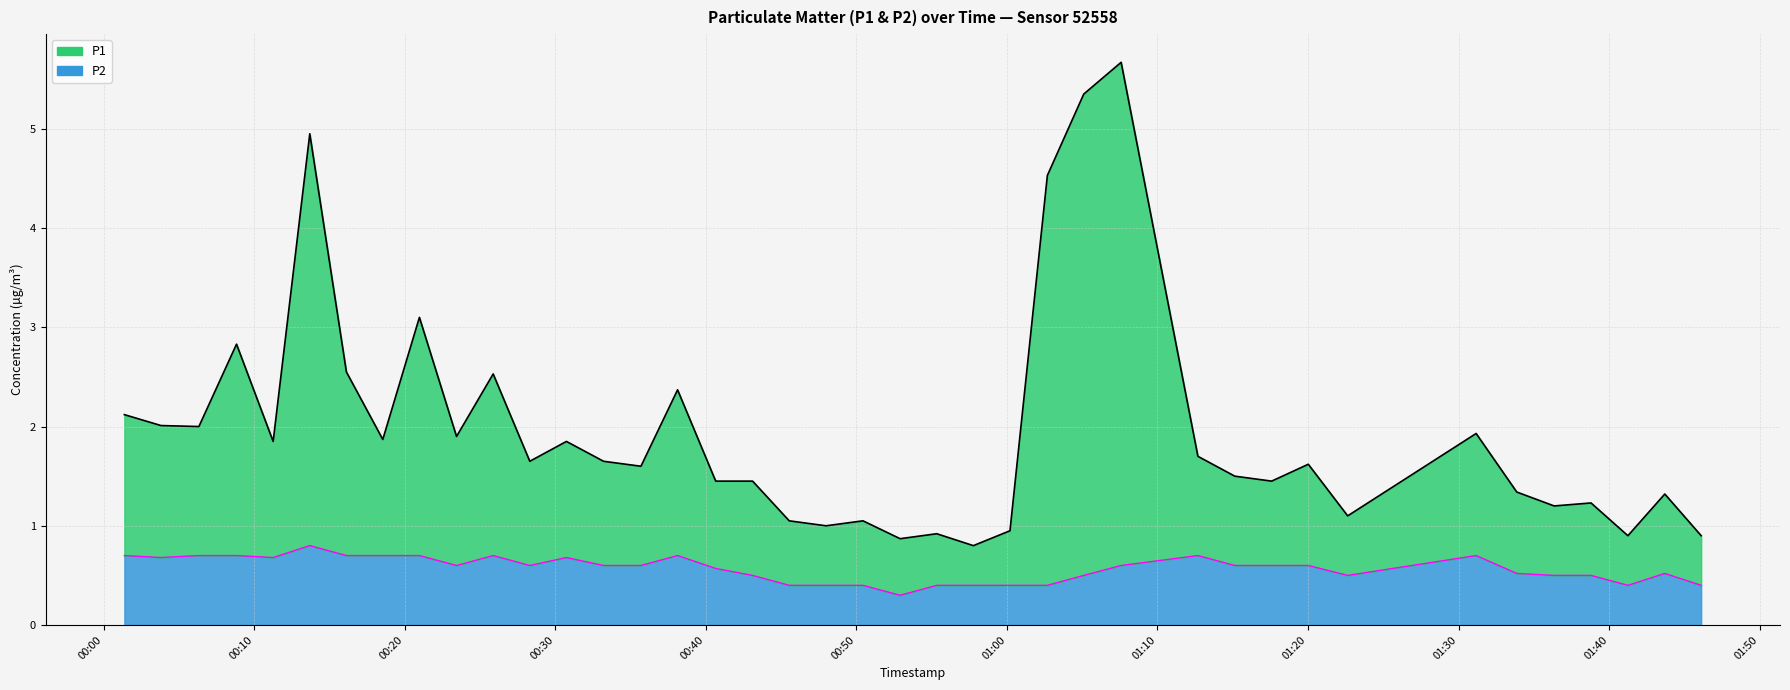

What is the value of the P2 point at the 13th from the left?

0.7